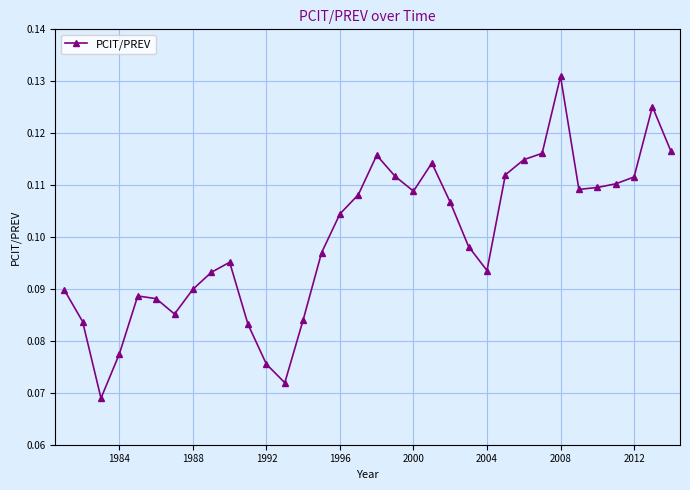

True or false: there are more than 2 points higher than both neighbors.

True